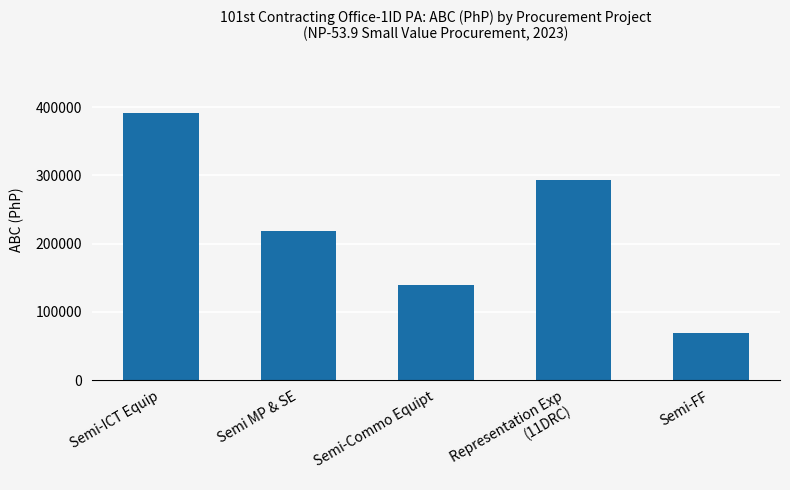

Does the chart contain stacked bars?

No